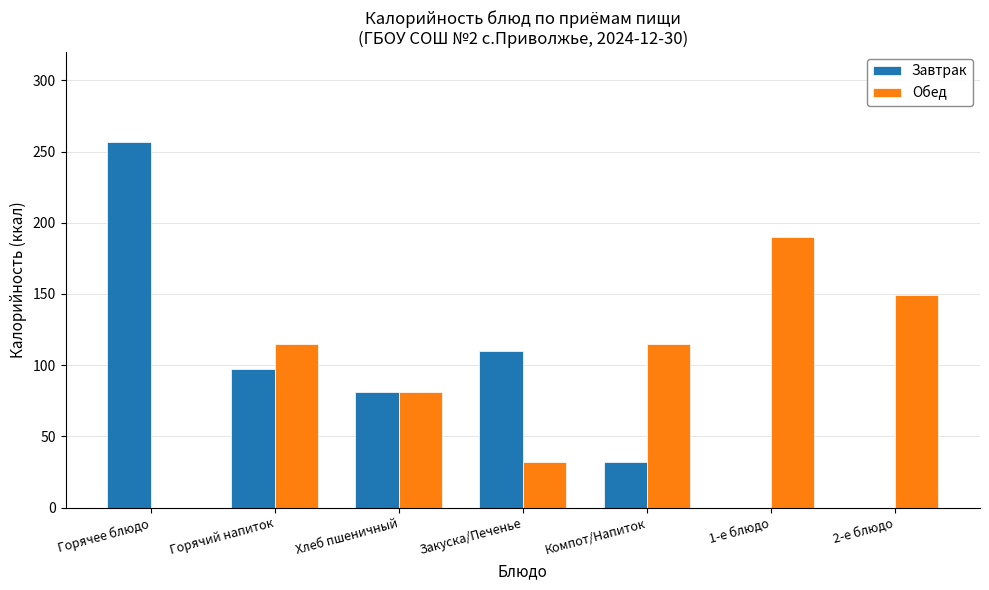

What is the difference between the Завтрак values at Горячее блюдо and Компот/Напиток?

225